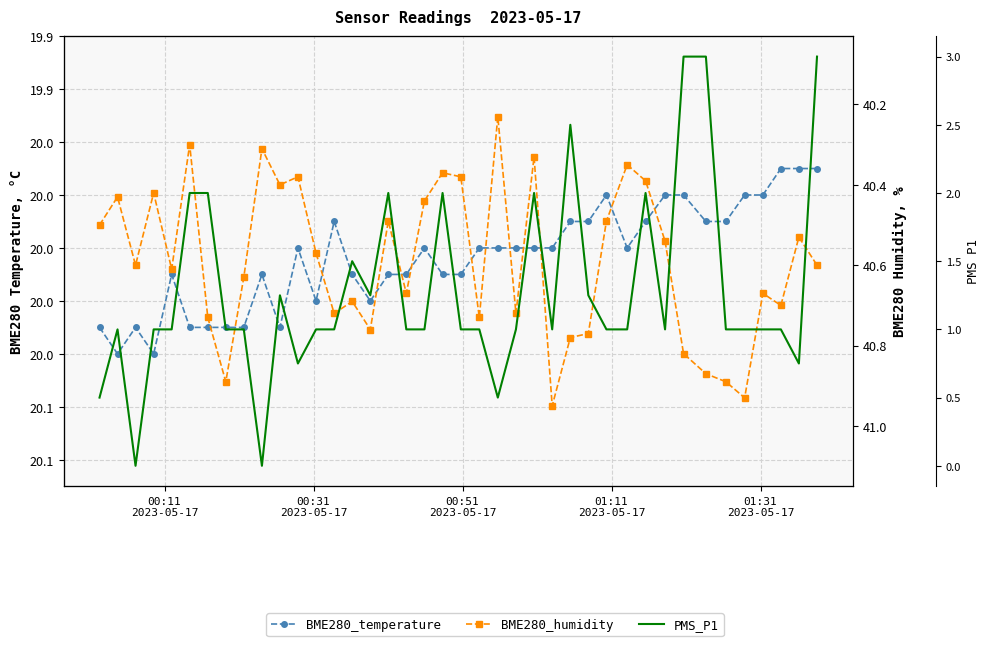

Is the value of PMS_P1 at 13 greater than the value of BME280_humidity at 6?

No